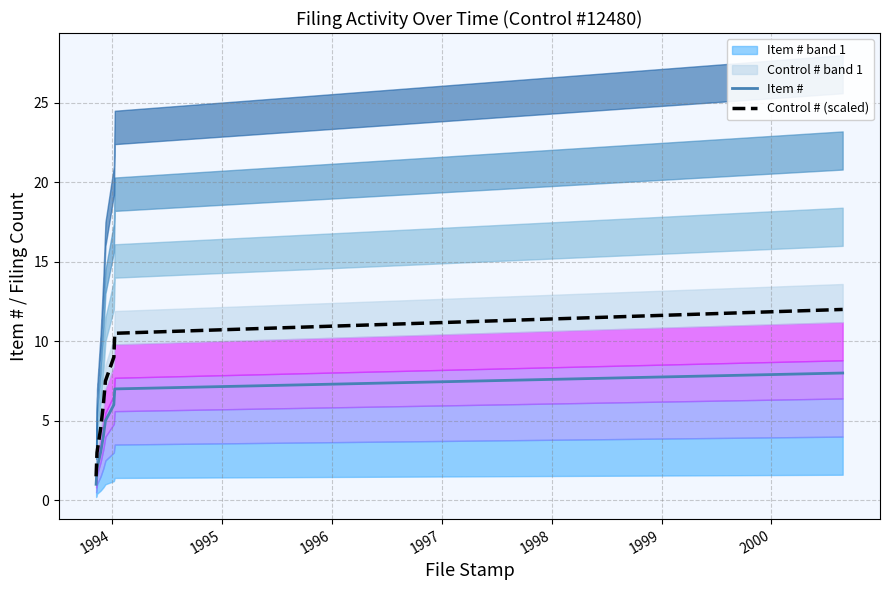

What is the highest value of the Control # (scaled) series?

12.0